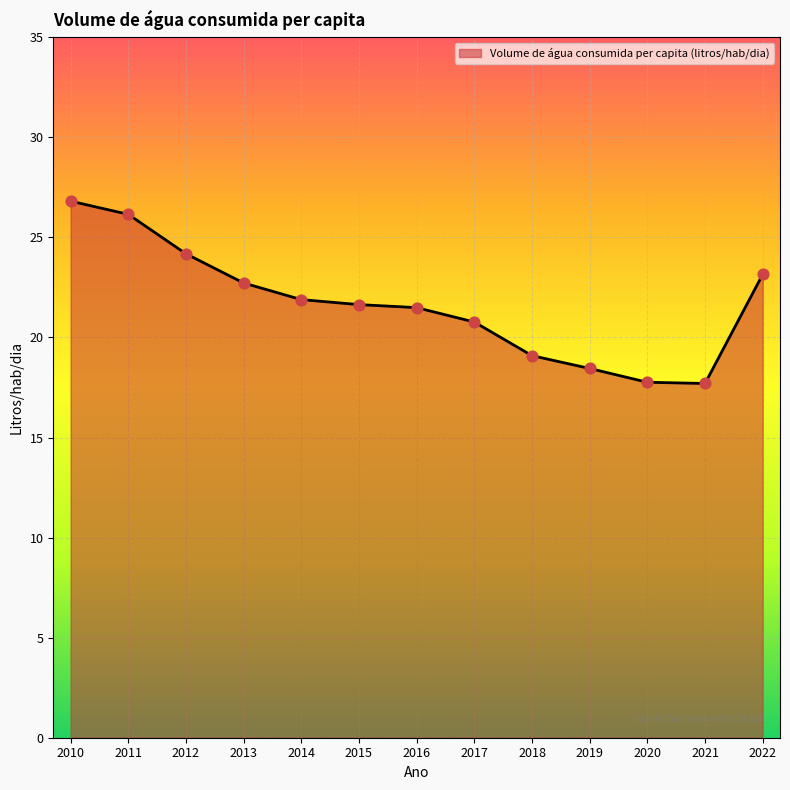

Which has a higher value, 2015 or 2012?

2012